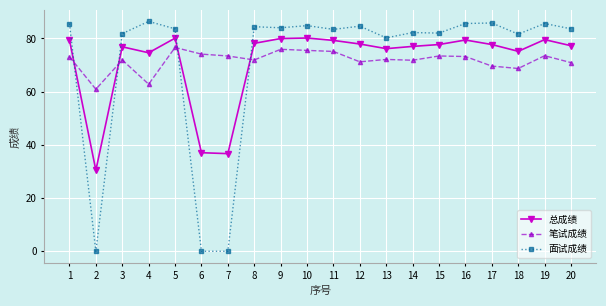

At which label does 总成绩 reach its minimum?

2